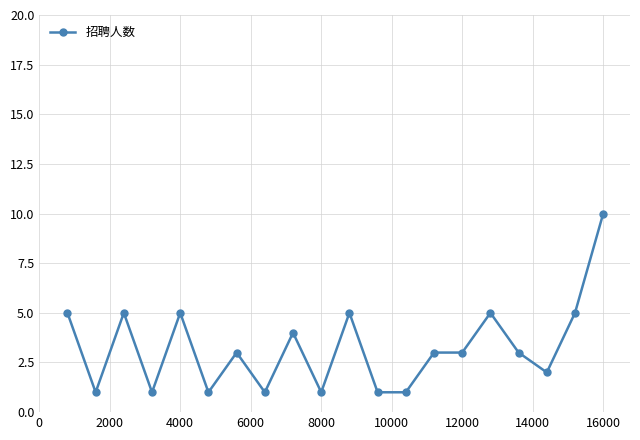

What is the greatest value displayed?

10